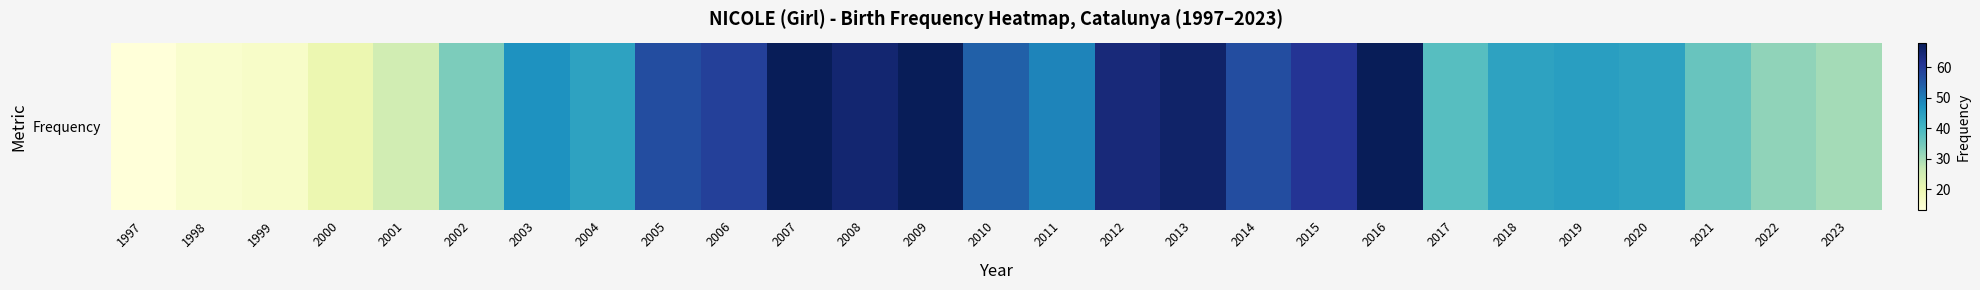

How many categories are shown in the chart?

27